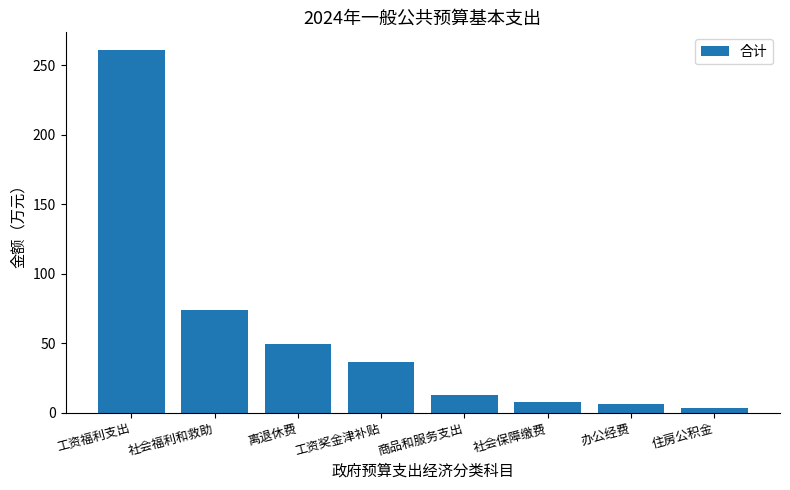

Reading left to right, list all the values displayed in this chart.

260.7	73.6	49.1	36.4	12.8	7.6	6.3	3.6